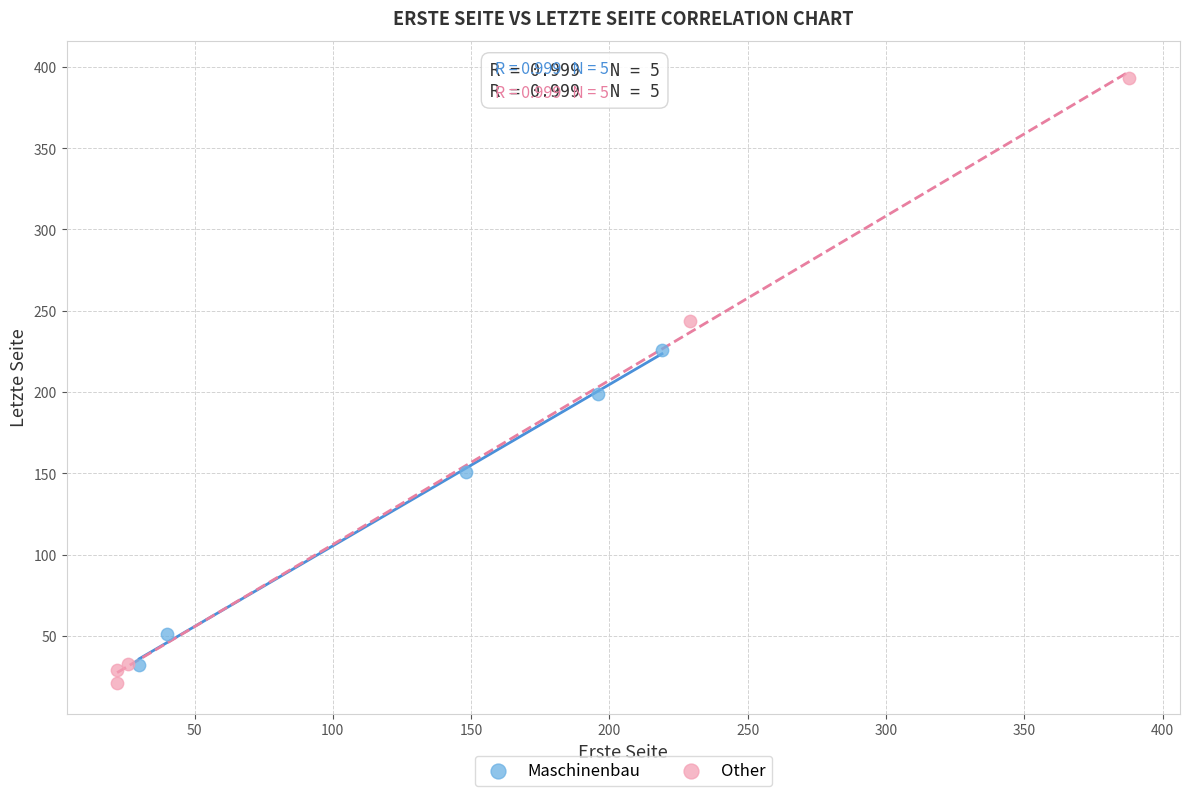

Which series has the largest Y range (max minus min)?

Other